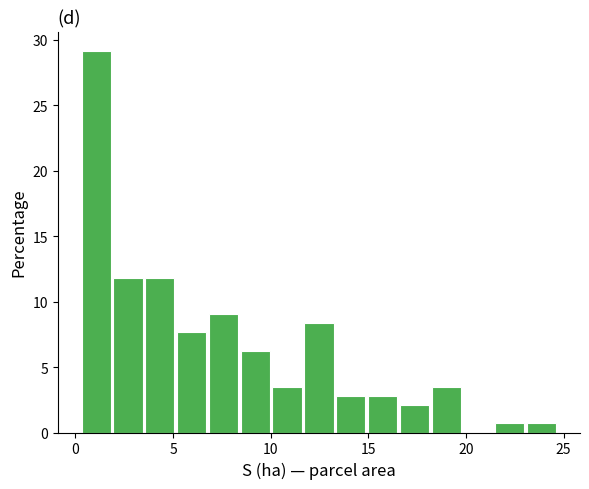

Read against the x-axis, roughly where is the centre of the tallest bar?

1.0